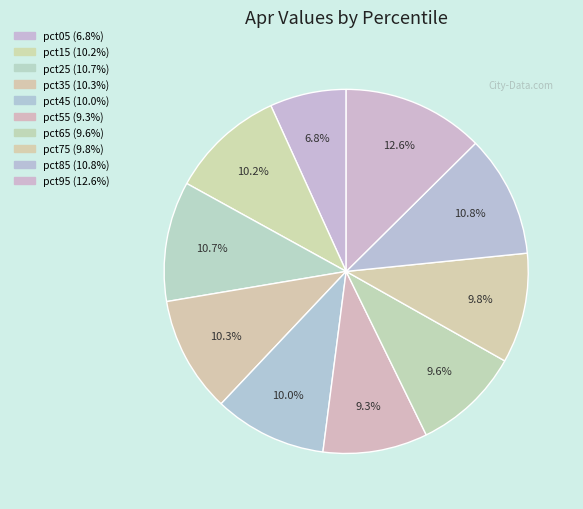

Do pct45 and pct35 together represent more than half of the pie?

No